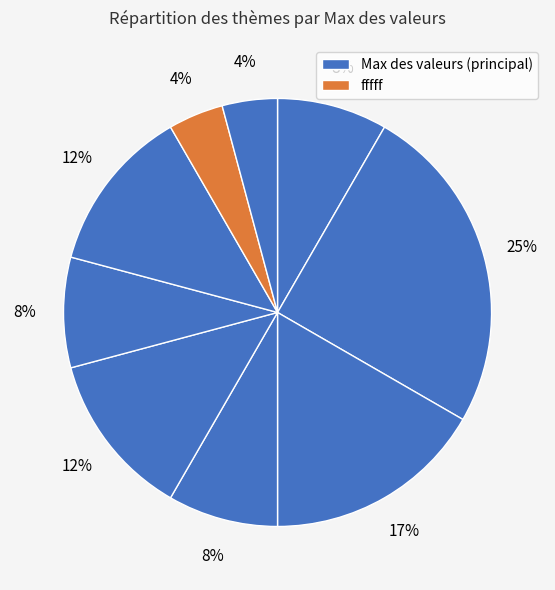

Count the number of slices in the pie.

9